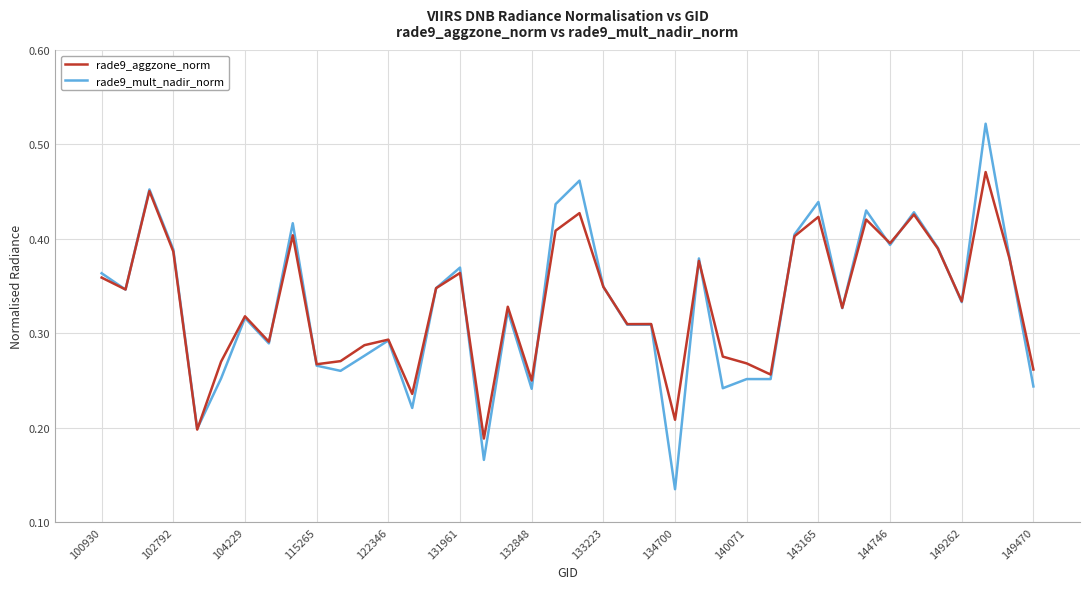

Rank the series by their maximum value, from lowest to highest.

rade9_aggzone_norm, rade9_mult_nadir_norm